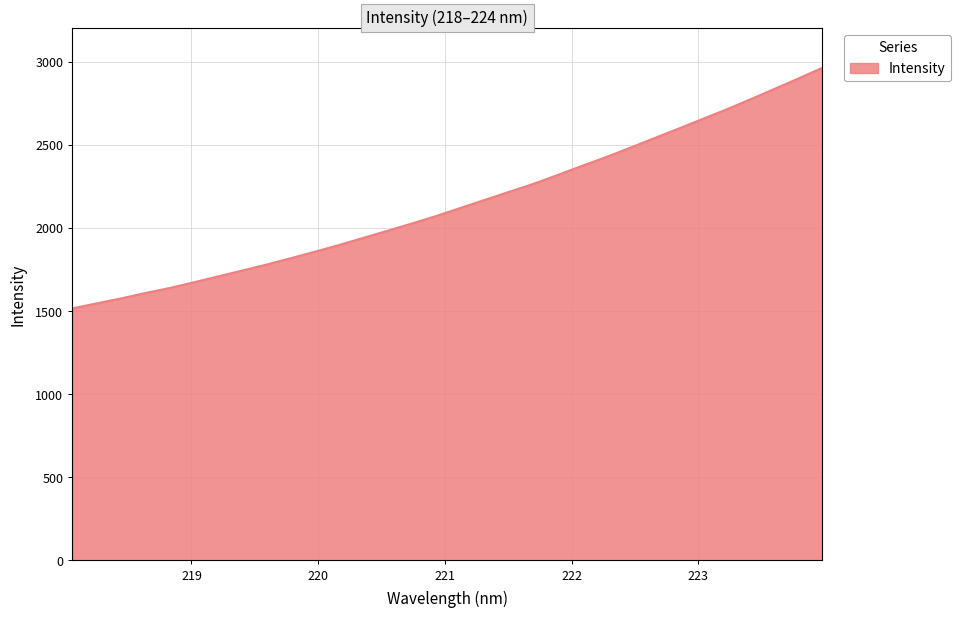

How many lines are shown in the chart?

1